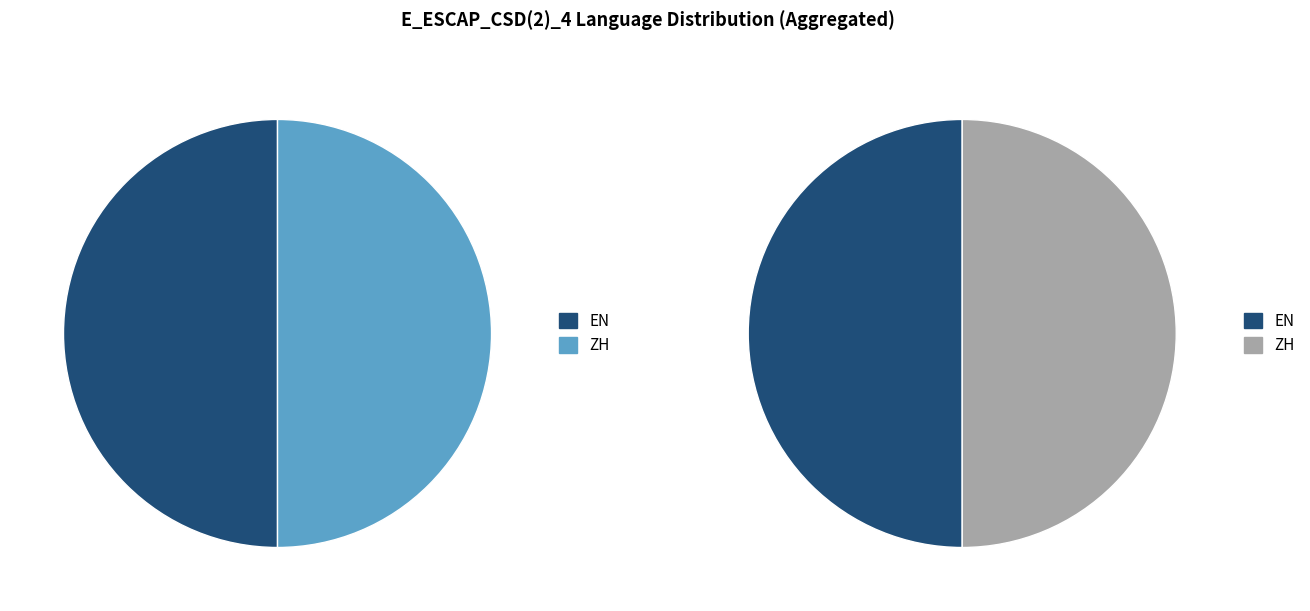

Combined, what portion of the pie is EN and ZH?

100.0%